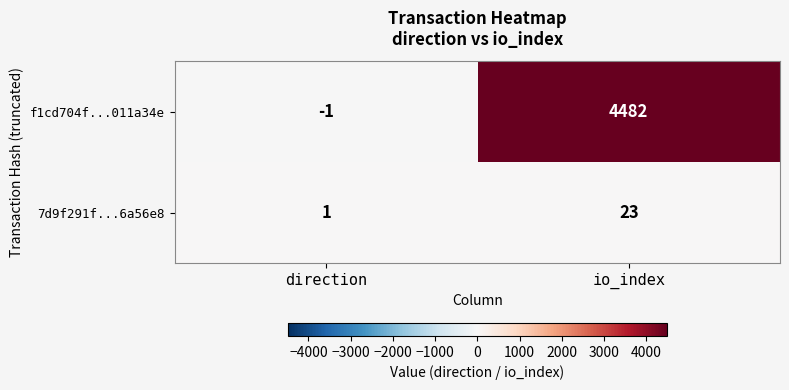

Count the number of data series in this chart.

2